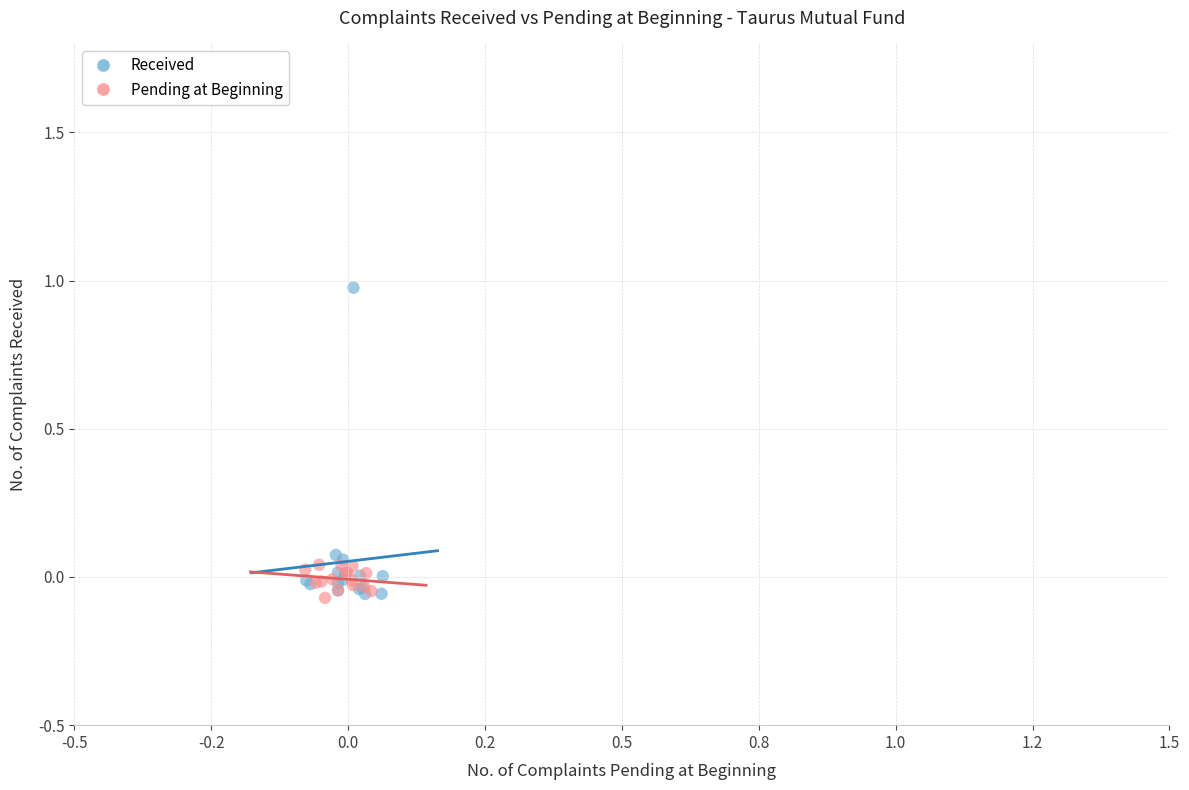

Which series has the largest Y range (max minus min)?

Received